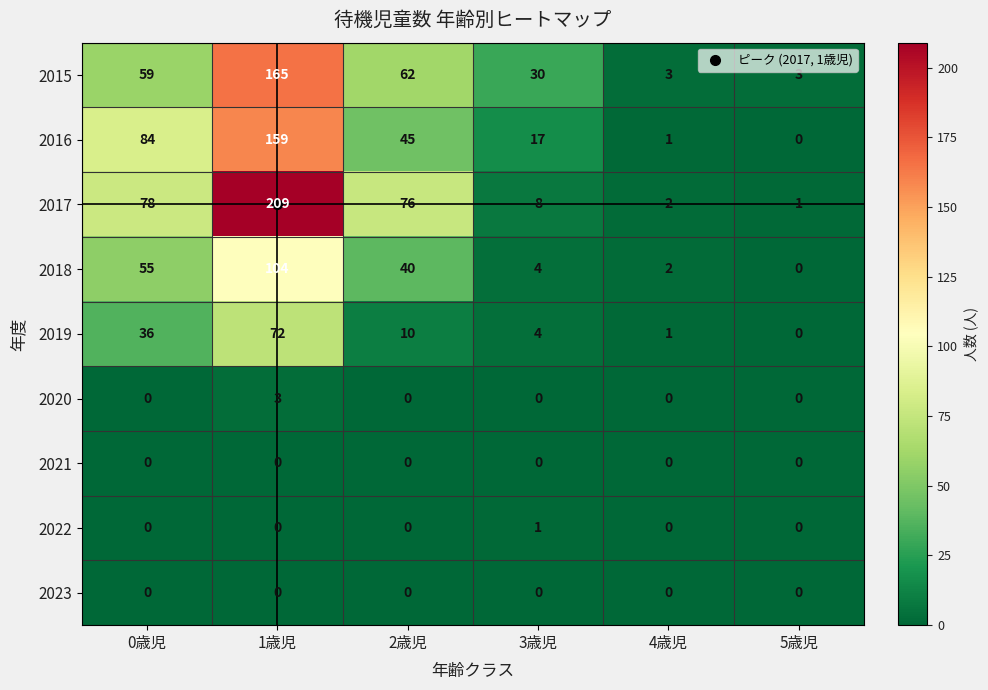

Is it true that 2015 equals 3 at 5歳児?

True